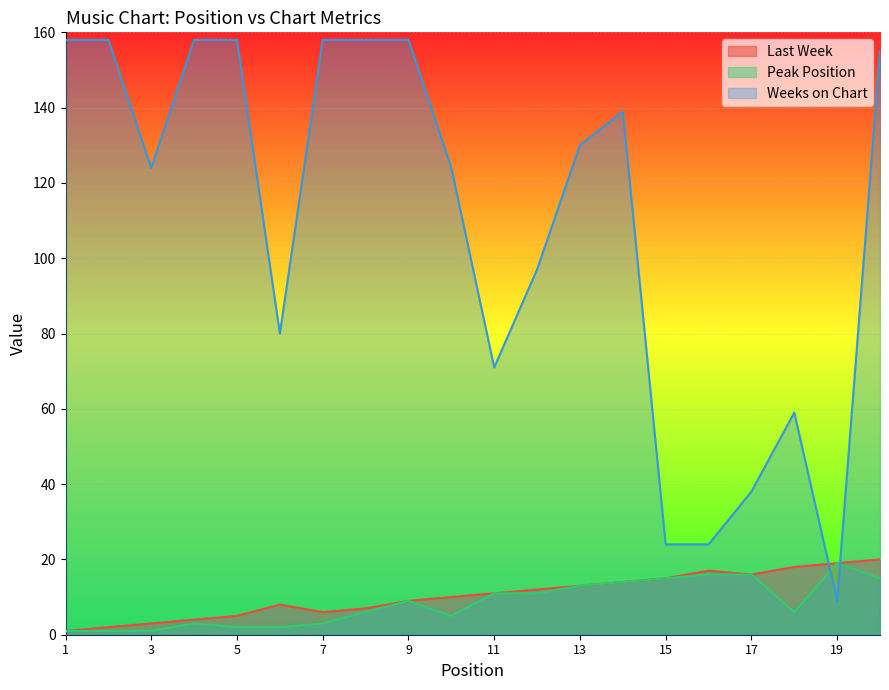

Does the chart display data point markers on the line(s)?

No